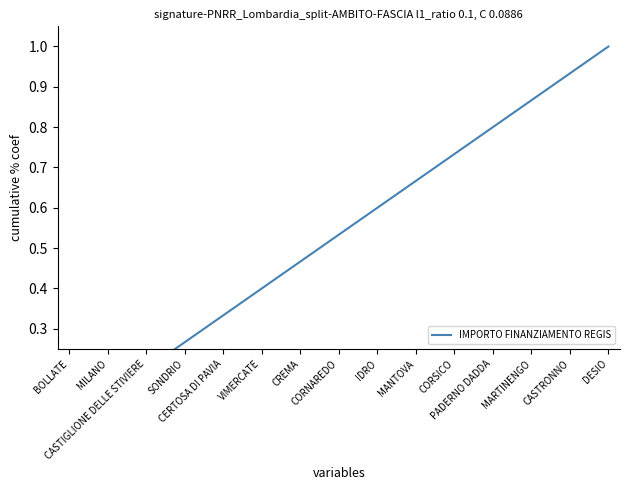

What is the value of the 14th point from the left?

0.9